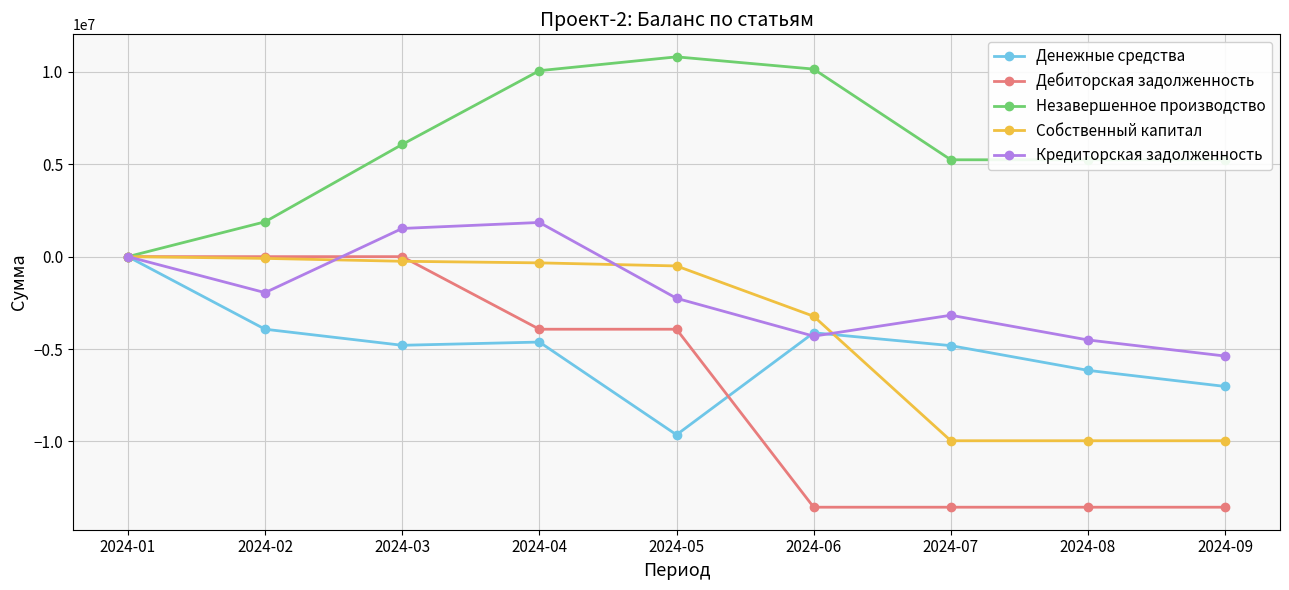

Which series has the largest total across all categories?

Незавершенное производство